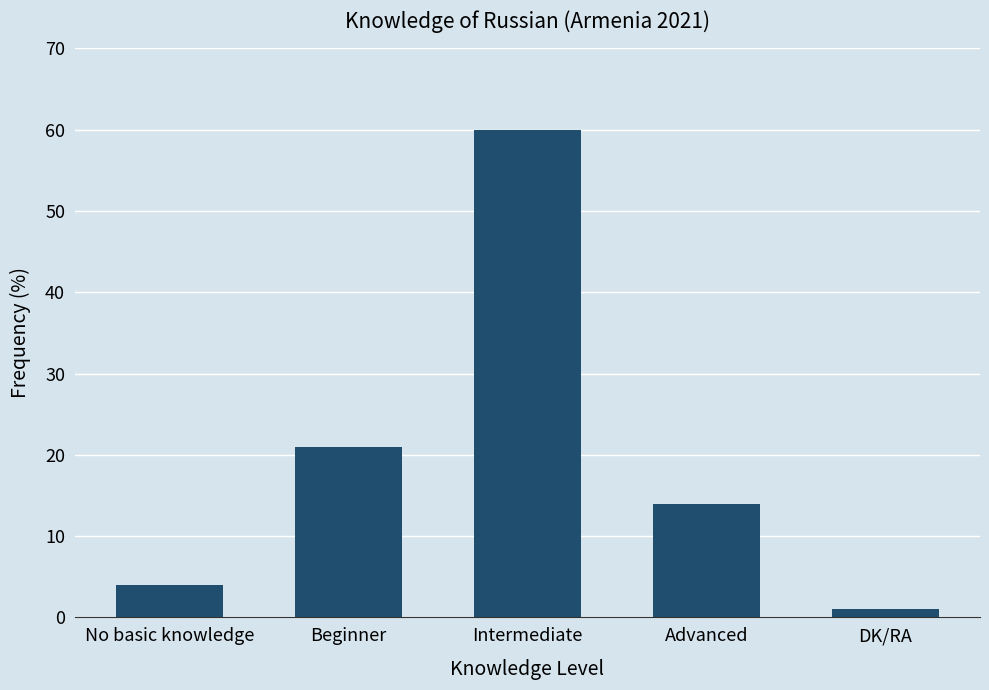

How many data points are less than 14?

2